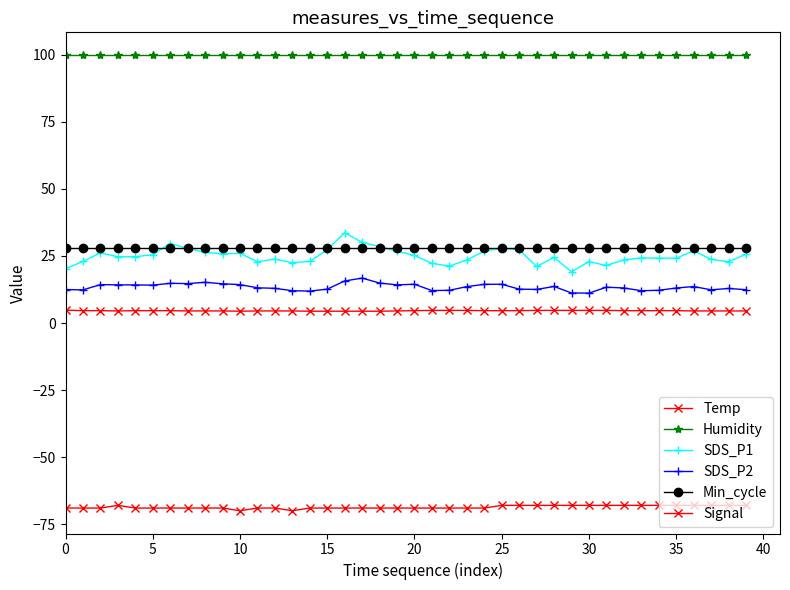

What is the sum of all SDS_P1 values?

996.9